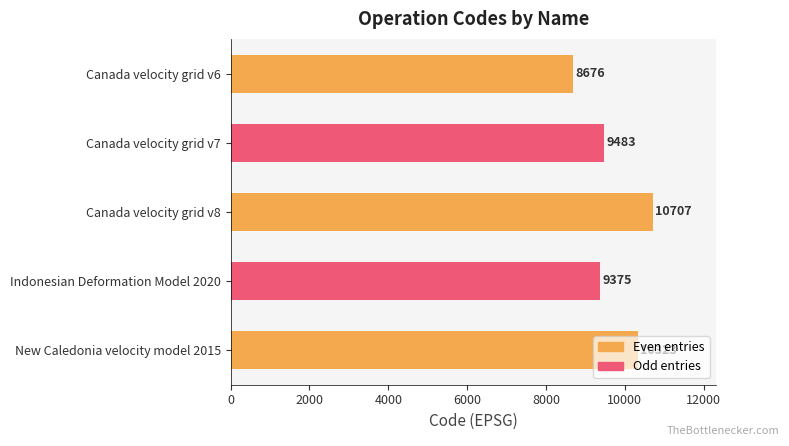

What is the ratio of the value at Canada velocity grid v7 to the value at Canada velocity grid v6?

1.1